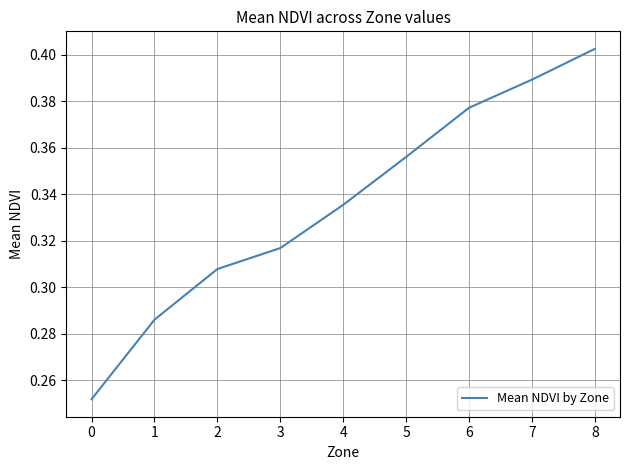

Which label corresponds to the largest value in the chart?

8